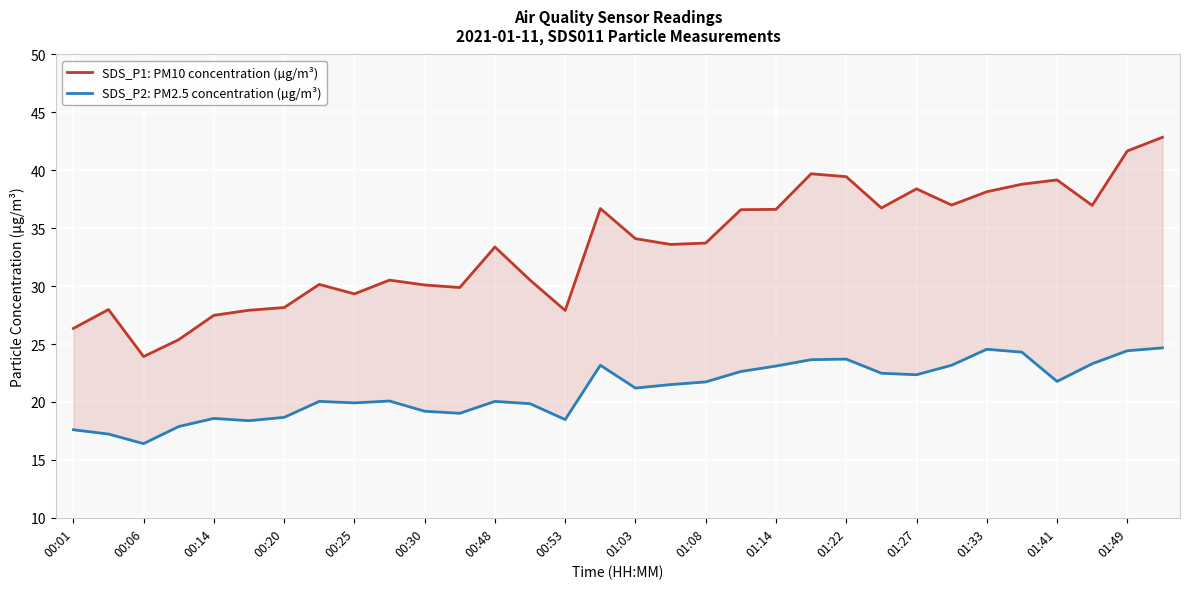

True or false: SDS_P2: PM2.5 concentration (µg/m³) has a value of 5.2 at 27.

False